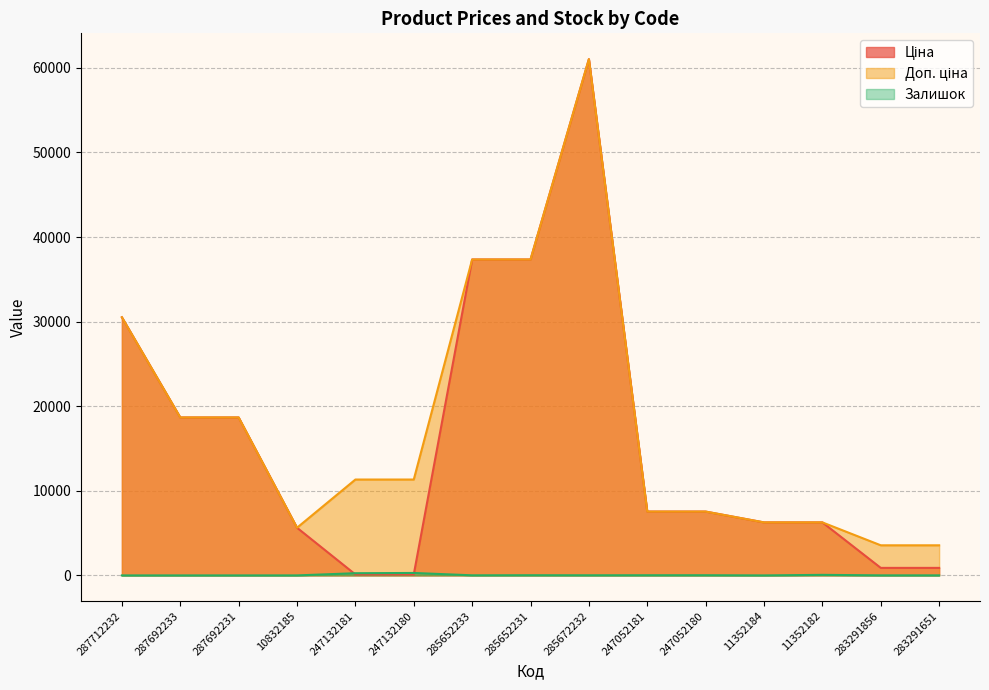

At which category does Залишок reach its first local valley?

285652233